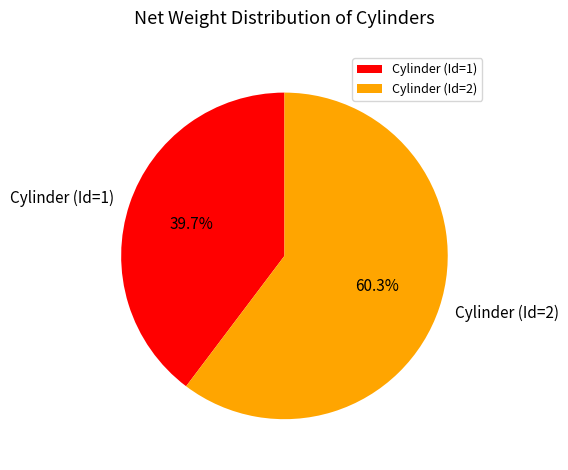

Rank the categories by value from lowest to highest.

Cylinder (Id=1), Cylinder (Id=2)